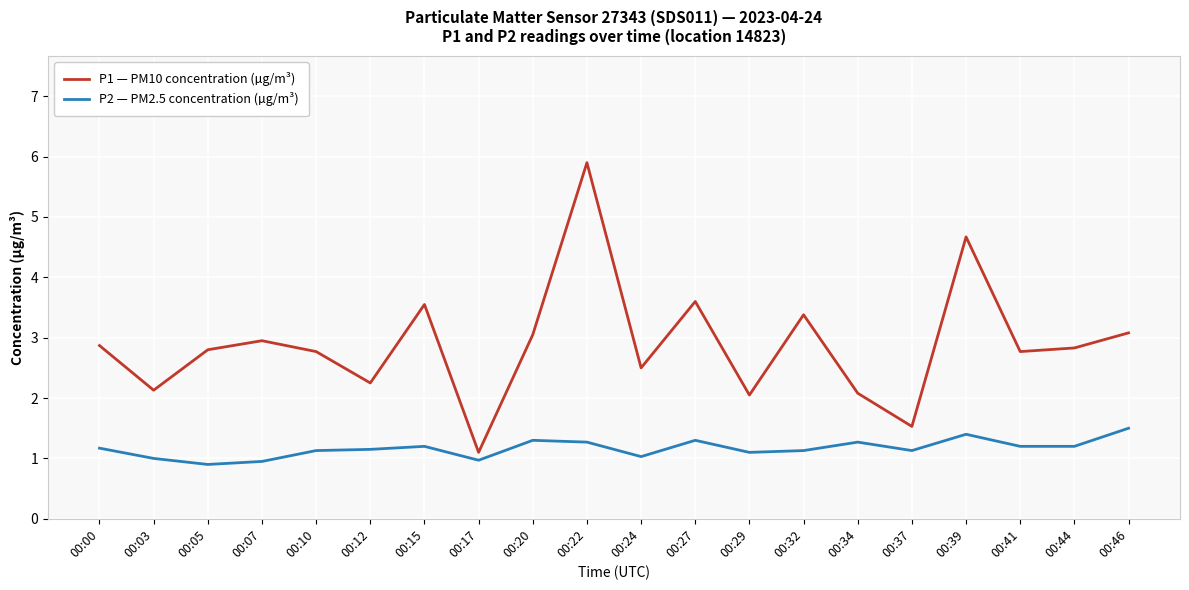

What is the minimum value shown in the chart?

0.9